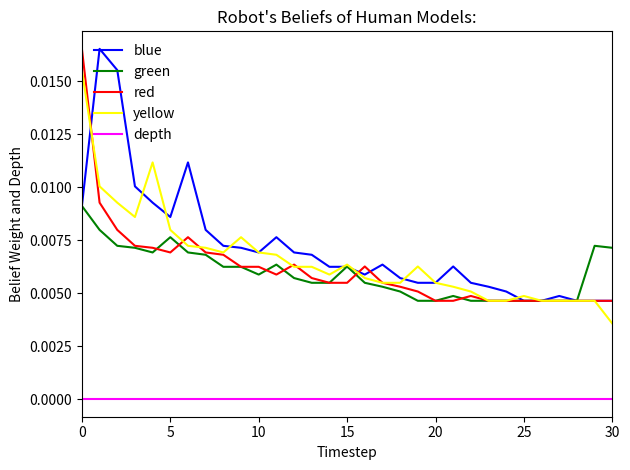

True or false: green and depth cross at least once.

False